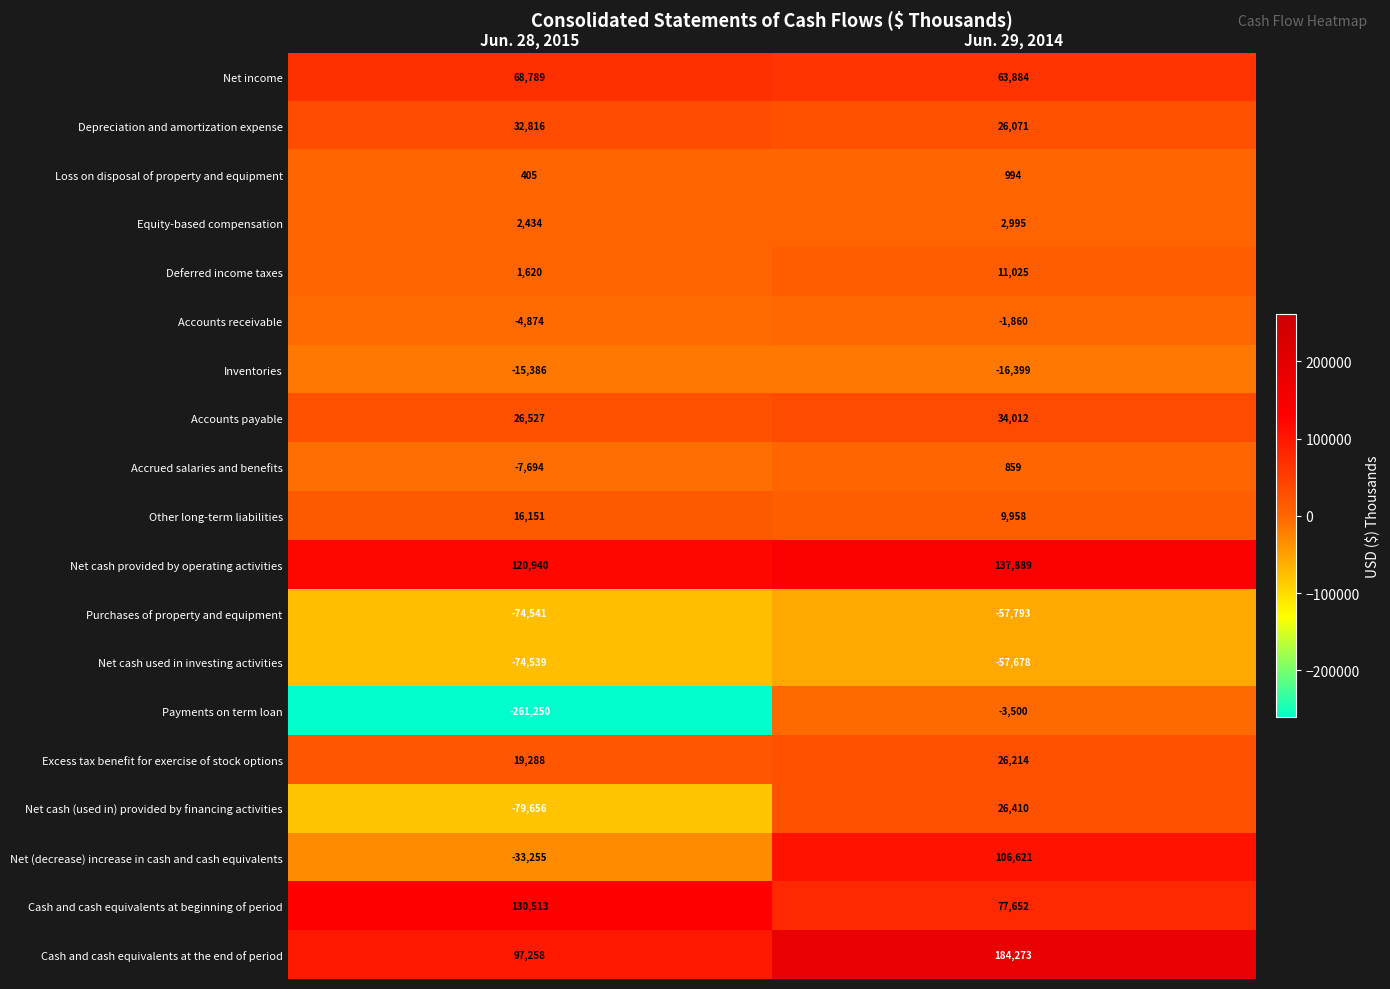

What is the difference between the Loss on disposal of property and equipment values at Jun. 29, 2014 and Jun. 28, 2015?

589